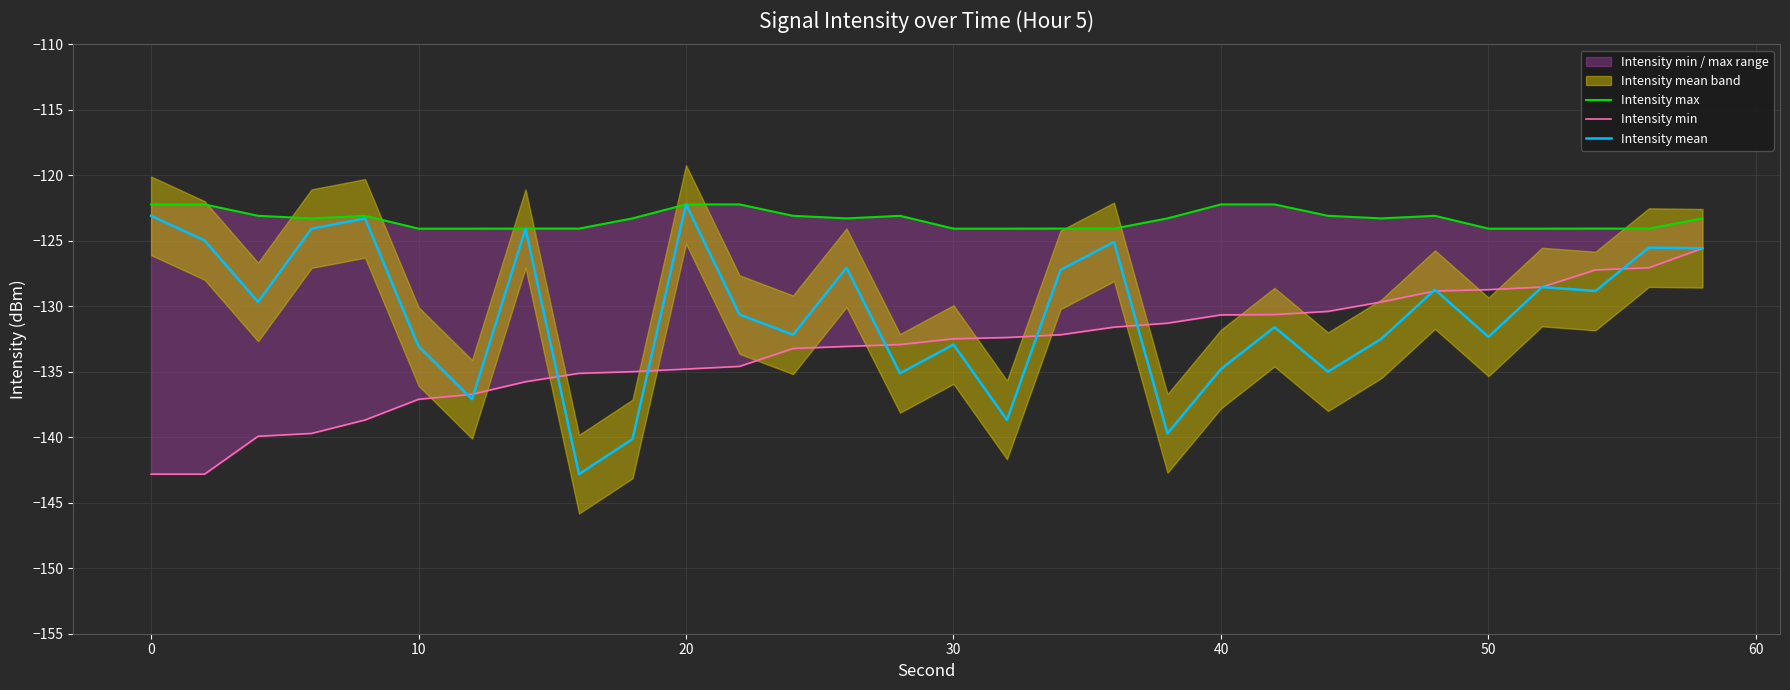

What is the maximum value for Intensity max?

-122.2